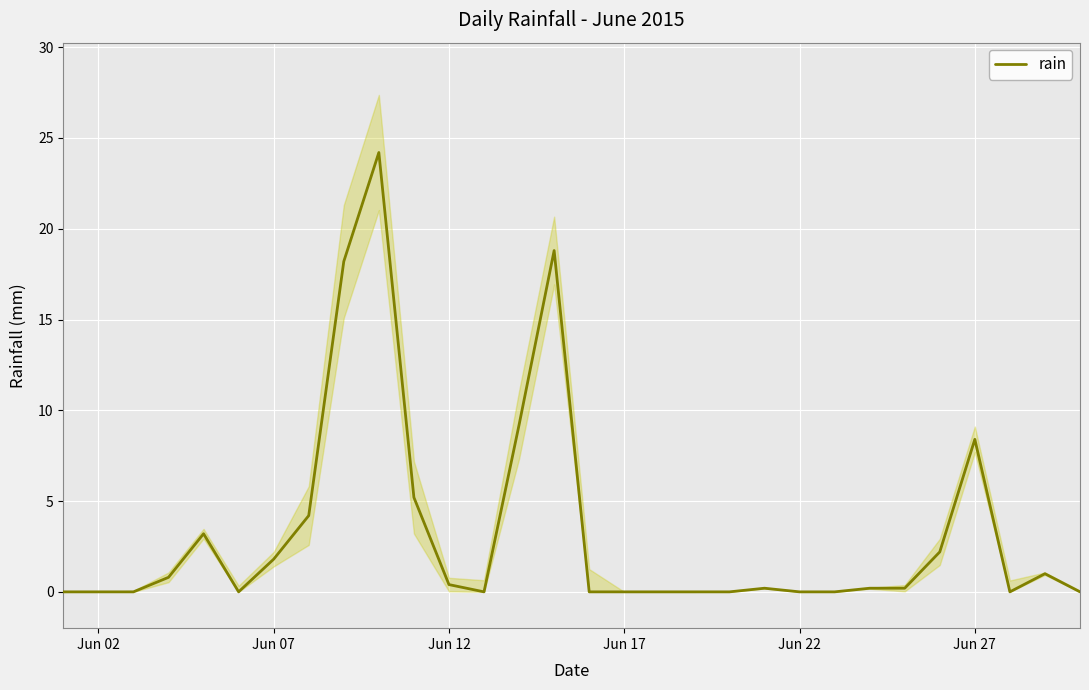

True or false: rain has a value of 8.4 at Jun 27.

True